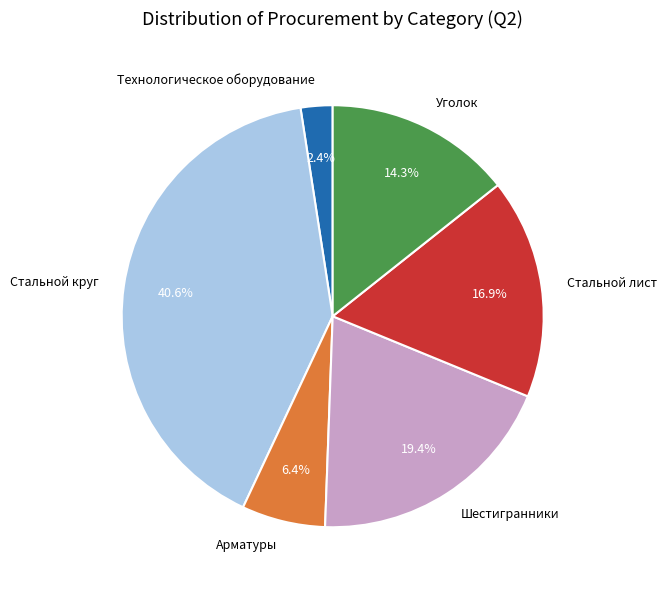

To the nearest percent, what percentage of the pie is Технологическое оборудование?

2%